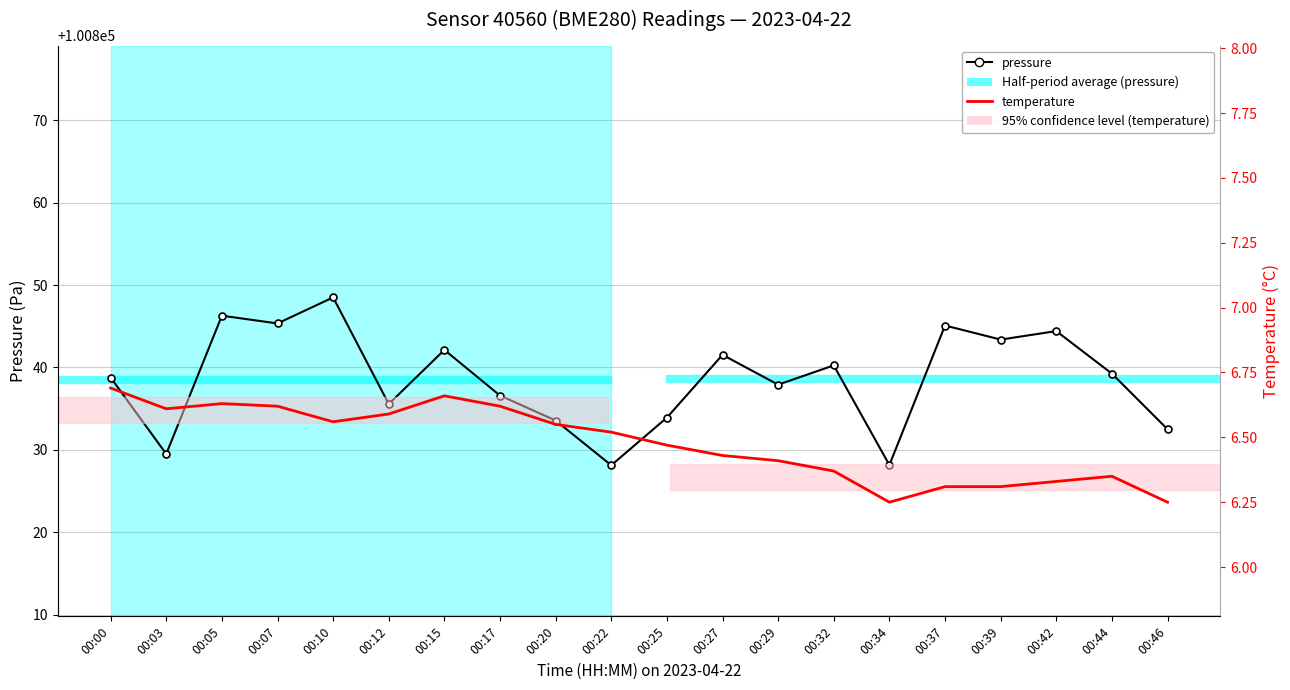

What are all the series names shown in the legend?

pressure, temperature